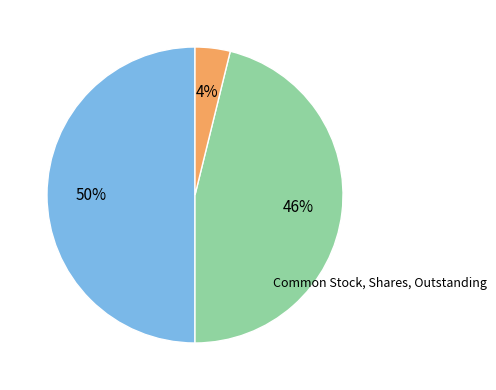

To the nearest percent, what is the difference between the largest and smallest slice percentages?

46%